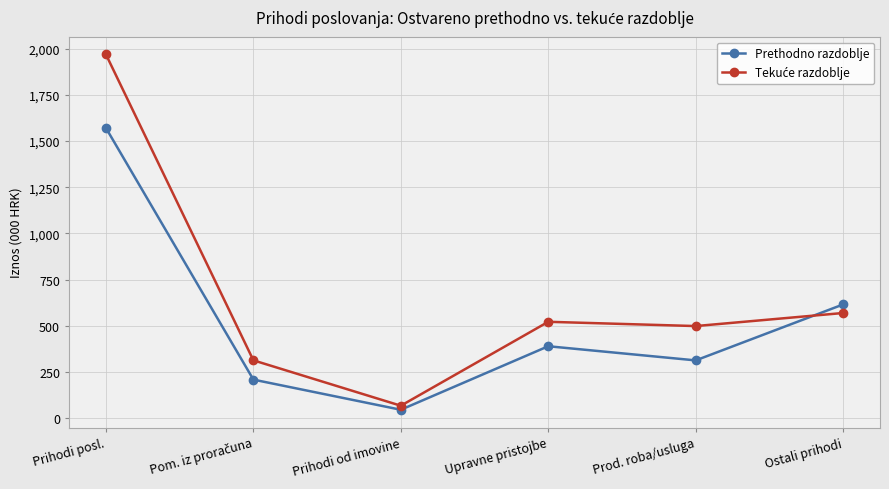

At which category is the sum across all series the highest?

Prihodi posl.